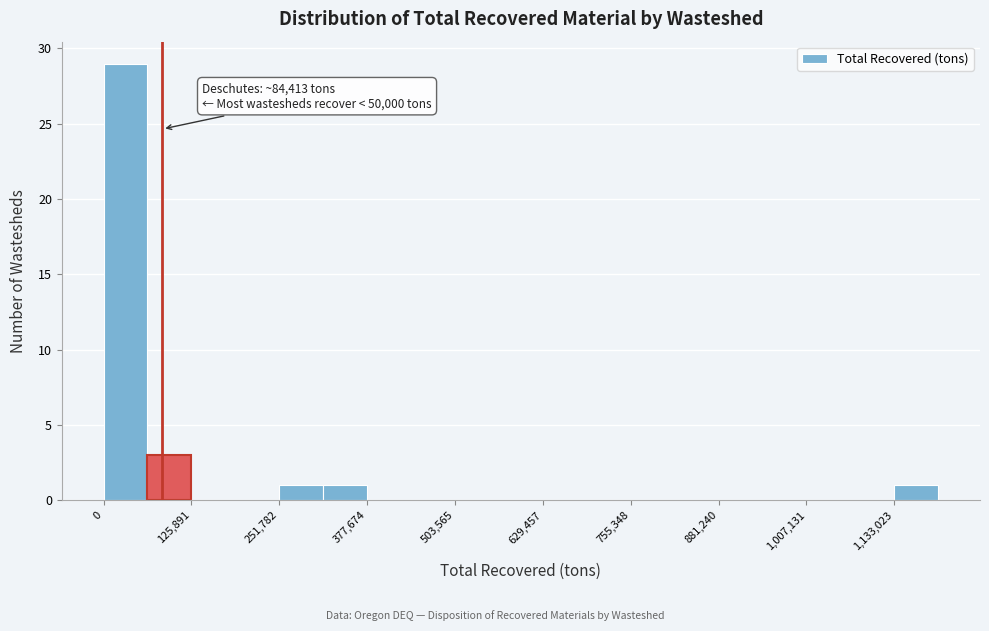

Around what value on the x-axis is the tallest bar? Give the approximate position of its centre, as read against the axis.

40000